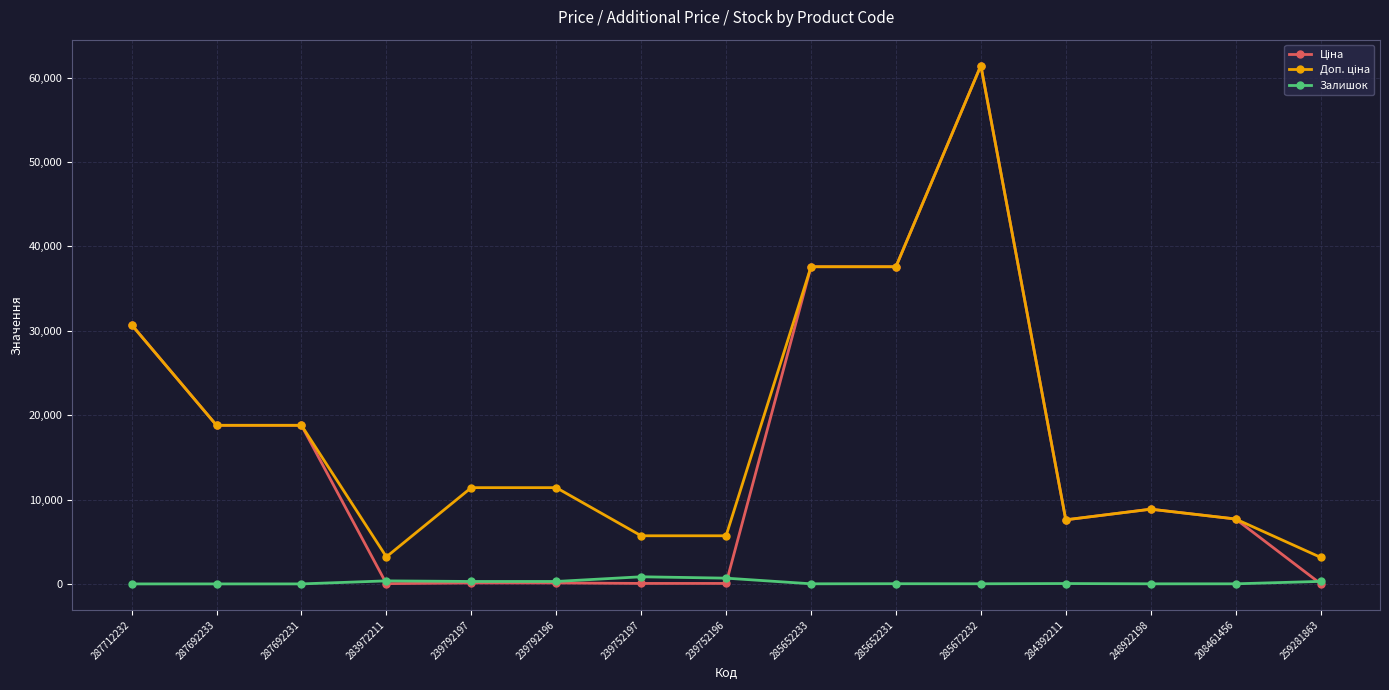

At which category is the sum across all series the highest?

285672232